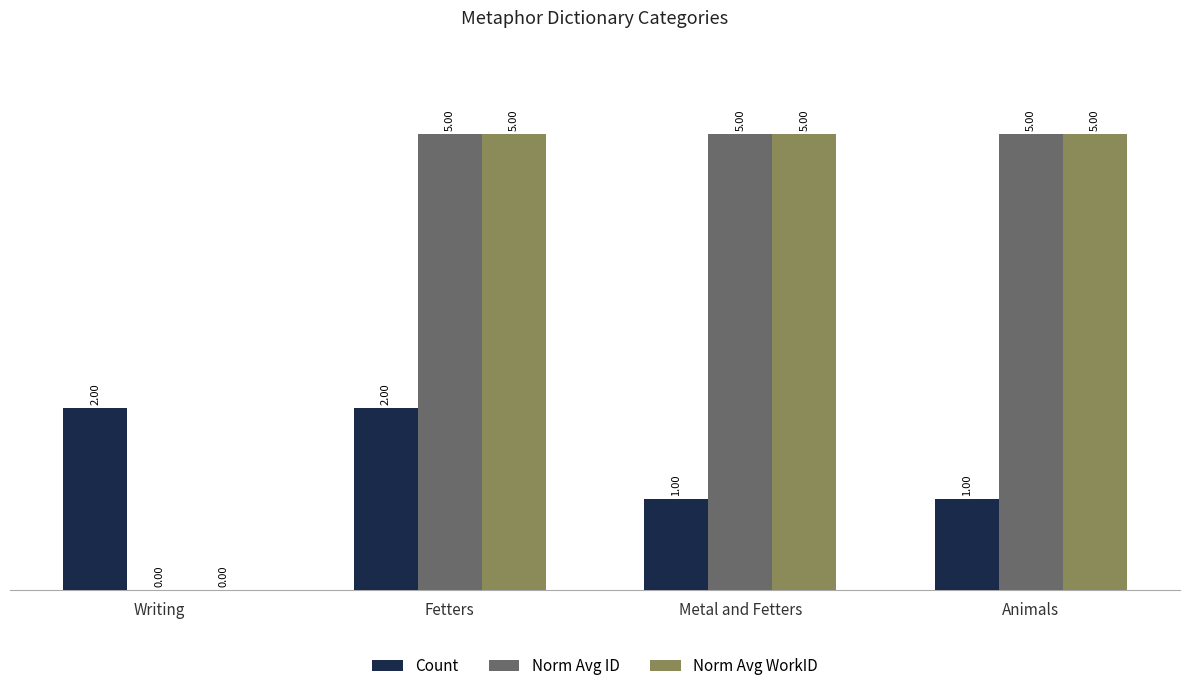

What are all the series names shown in the legend?

Count, Norm Avg ID, Norm Avg WorkID